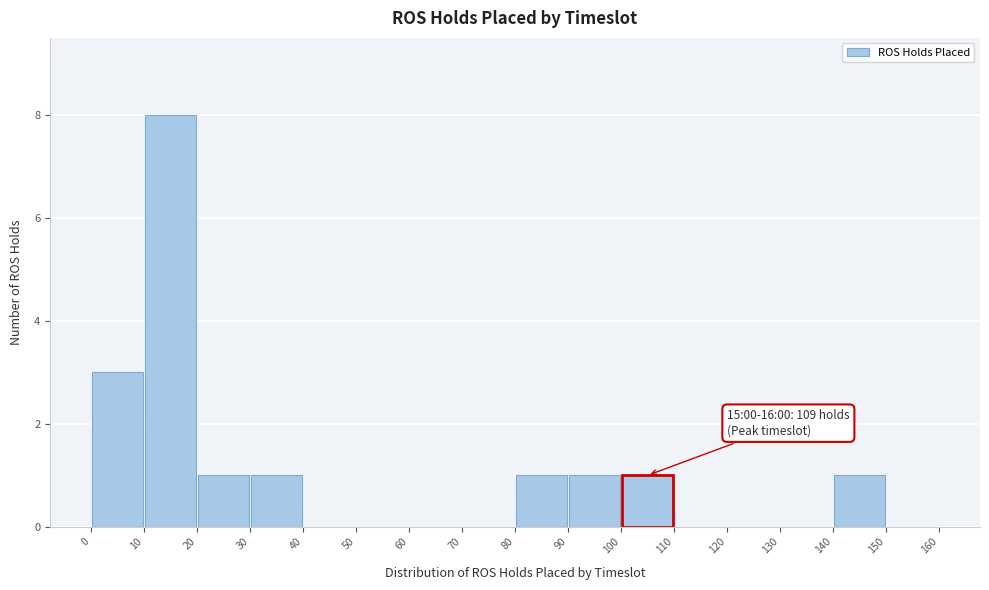

Which range on the x-axis has the tallest bar?

10 to 20